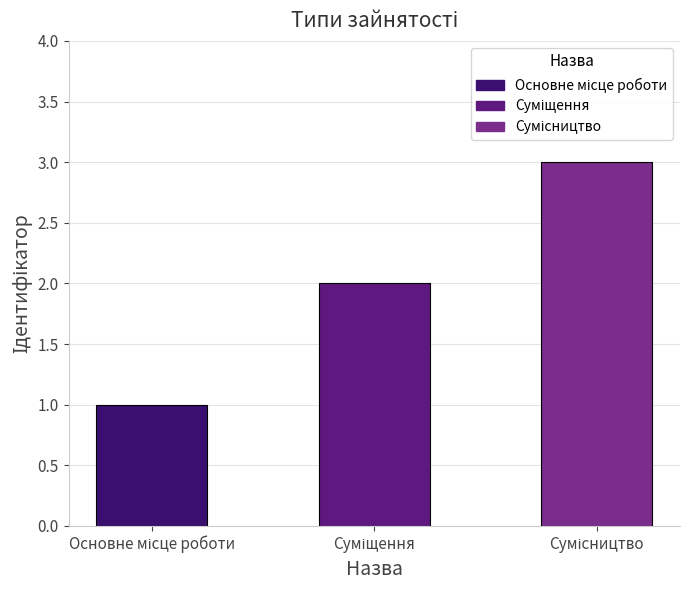

What is the difference between the second highest and minimum values?

1